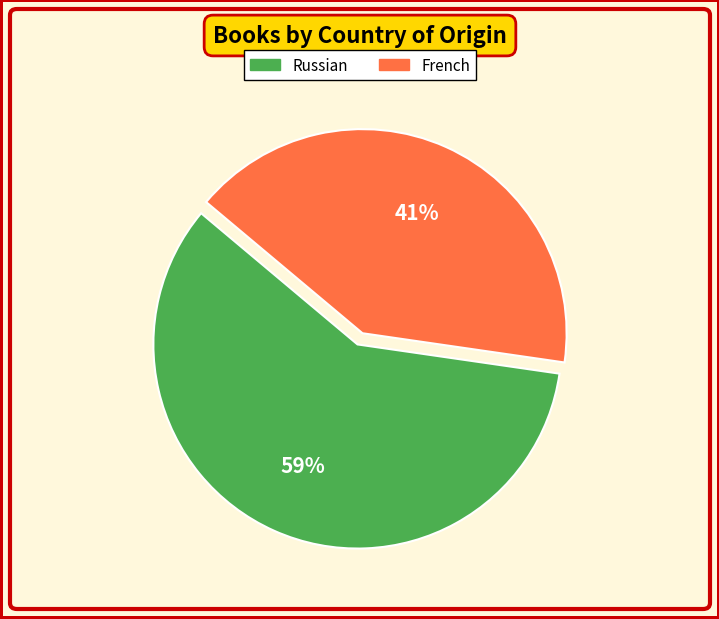

Approximately how many times larger is the value at French compared to Russian?

0.7